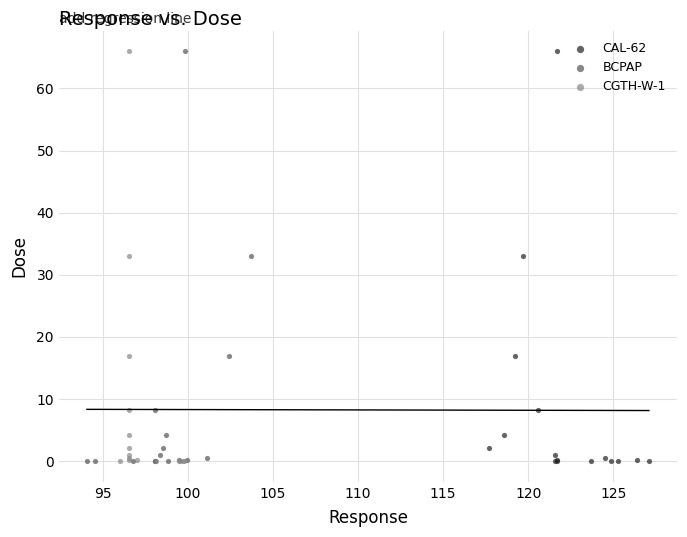

What are all the series names shown in the legend?

CAL-62, BCPAP, CGTH-W-1